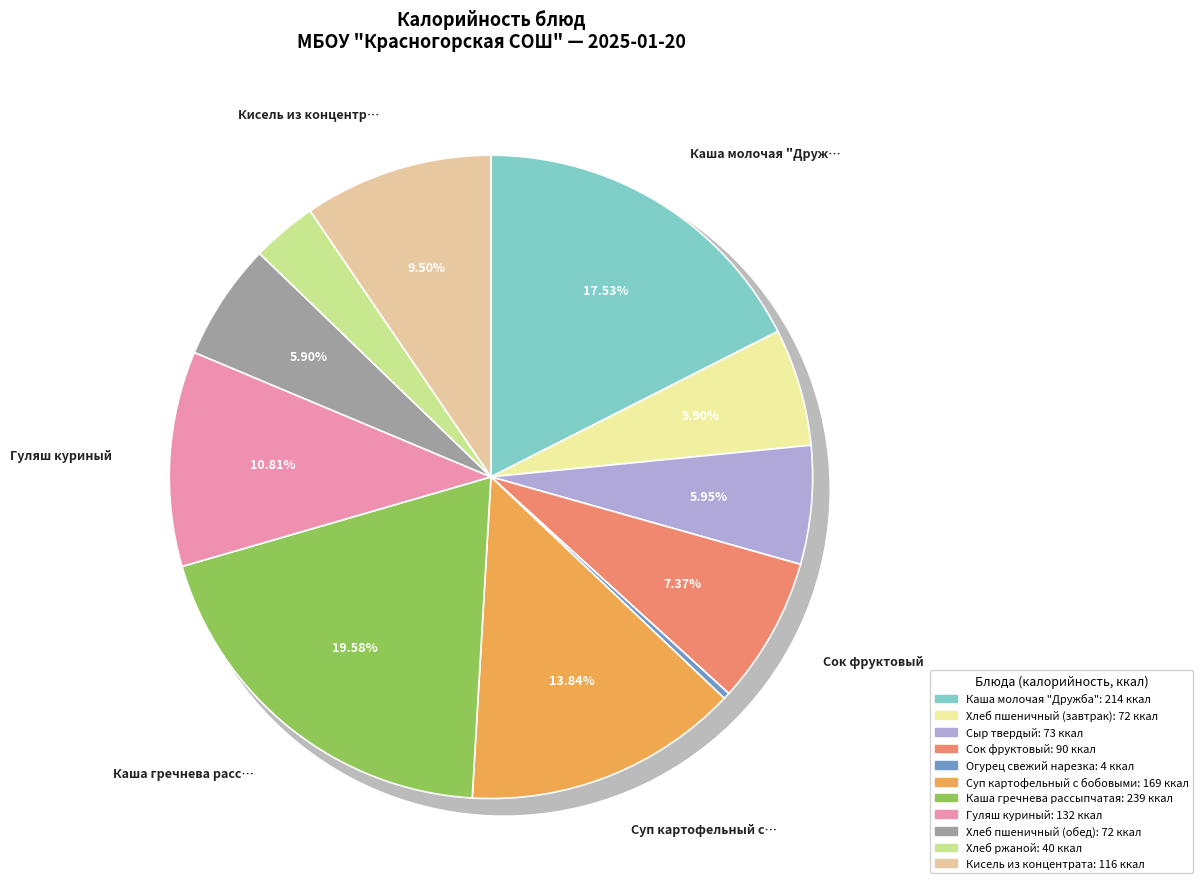

To the nearest percent, what percentage of the pie is Каша молочая "Дружба"?

18%